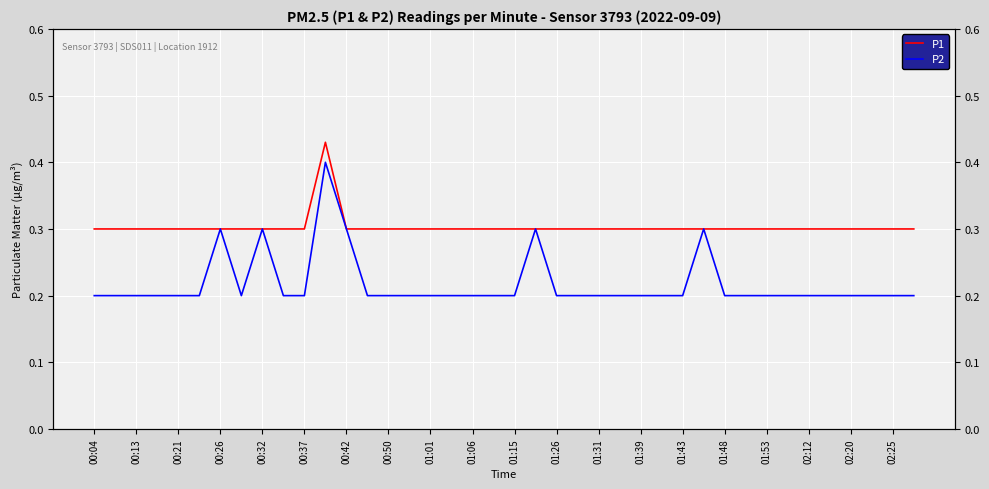

Reading right to left, what are all the values shown in this chart?

P1: 0.3	0.3	0.3	0.3	0.3	0.3	0.3	0.3	0.3	0.3	0.3	0.3	0.3	0.3	0.3	0.3	0.3	0.3	0.3	0.3	0.3	0.3	0.3	0.3	0.3	0.3	0.3	0.3	0.4	0.3	0.3	0.3	0.3	0.3	0.3	0.3	0.3	0.3	0.3	0.3
P2: 0.2	0.2	0.2	0.2	0.2	0.2	0.2	0.2	0.2	0.2	0.3	0.2	0.2	0.2	0.2	0.2	0.2	0.2	0.3	0.2	0.2	0.2	0.2	0.2	0.2	0.2	0.2	0.3	0.4	0.2	0.2	0.3	0.2	0.3	0.2	0.2	0.2	0.2	0.2	0.2